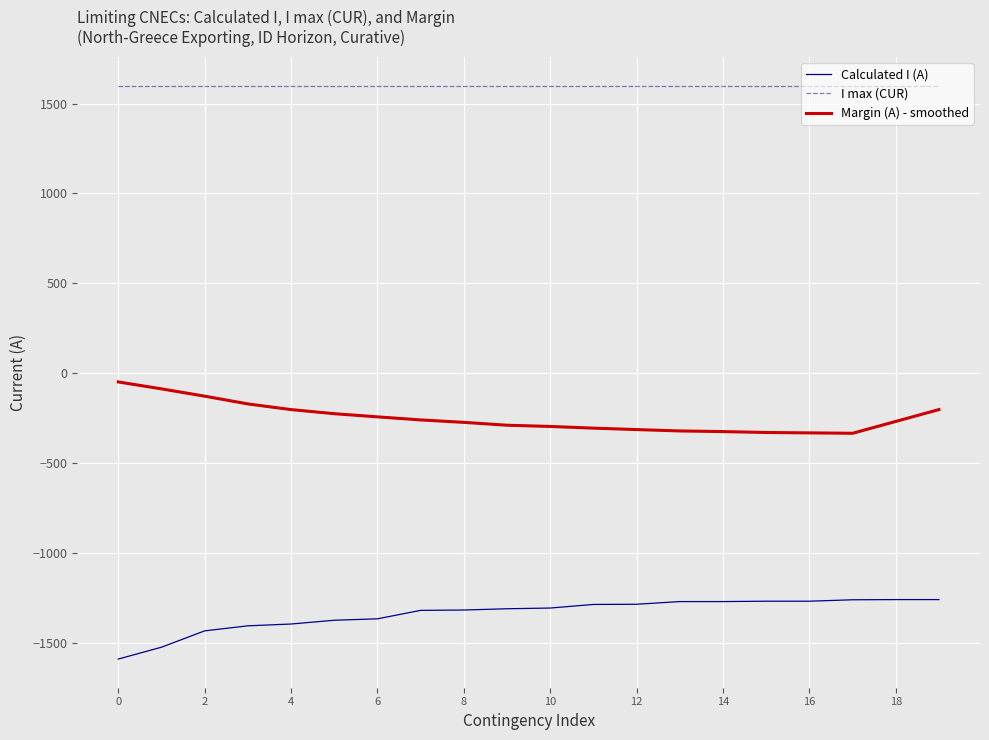

Which series has the largest total across all categories?

I max (CUR)